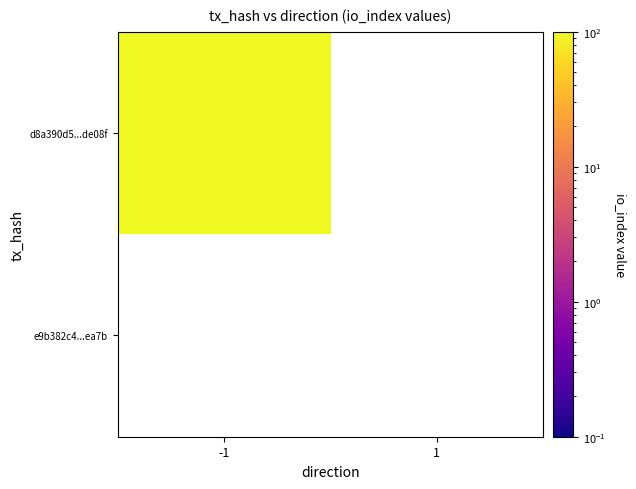

Reading left to right, transcribe all the data shown in this chart.

d8a390d547819b8ef75517ebdc04c36482de08f: -1=117	1=0
e9b382c4b20246d1c7f46f3784503105bdbea7b: -1=0	1=0